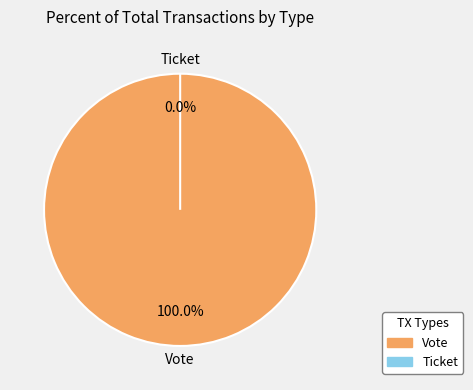

What is the change in value from Vote to Ticket?

-1